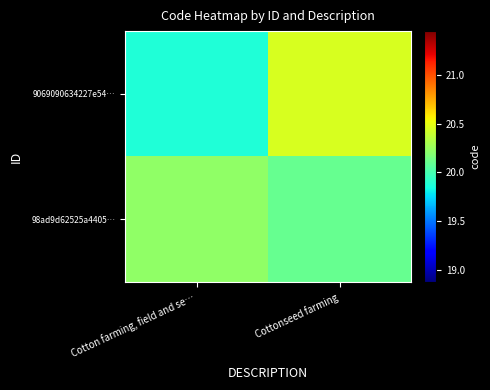

Which has a higher value, Cottonseed farming or Cotton farming, field and se…?

Cottonseed farming